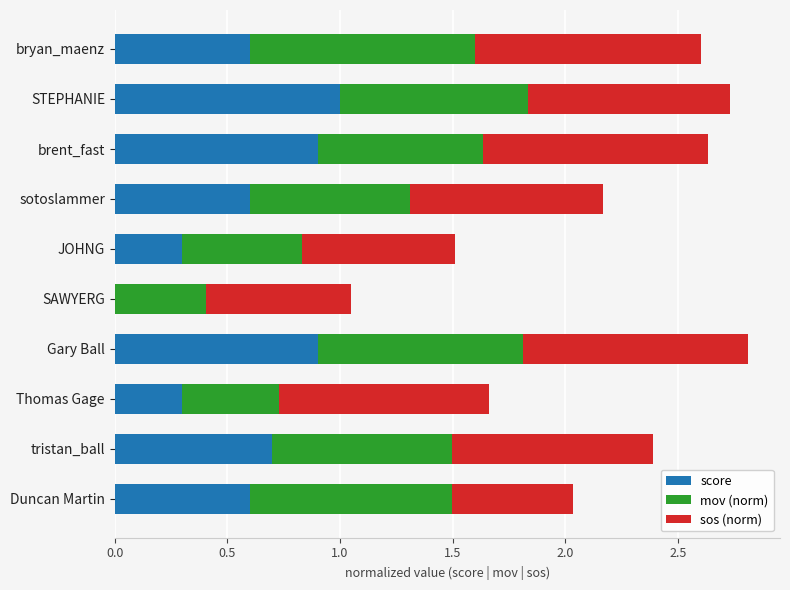

What is the total value across all series at Thomas Gage?

1.7